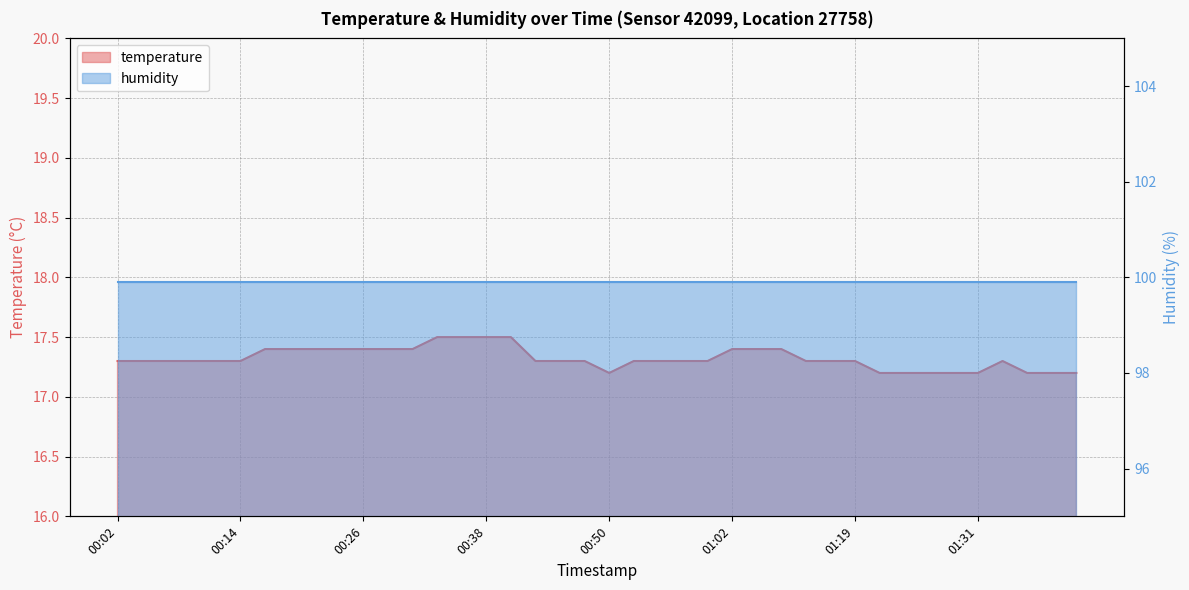

Reading left to right, what are all the values shown in this chart?

00:02=17.3	00:04=17.3	00:06=17.3	00:09=17.3	00:11=17.3	00:14=17.3	00:16=17.4	00:19=17.4	00:21=17.4	00:23=17.4	00:26=17.4	00:28=17.4	00:31=17.4	00:33=17.5	00:36=17.5	00:38=17.5	00:41=17.5	00:43=17.3	00:45=17.3	00:48=17.3	00:50=17.2	00:53=17.3	00:55=17.3	00:58=17.3	01:00=17.3	01:02=17.4	01:05=17.4	01:08=17.4	01:11=17.3	01:16=17.3	01:19=17.3	01:21=17.2	01:24=17.2	01:26=17.2	01:28=17.2	01:31=17.2	01:34=17.3	01:36=17.2	01:39=17.2	01:41=17.2